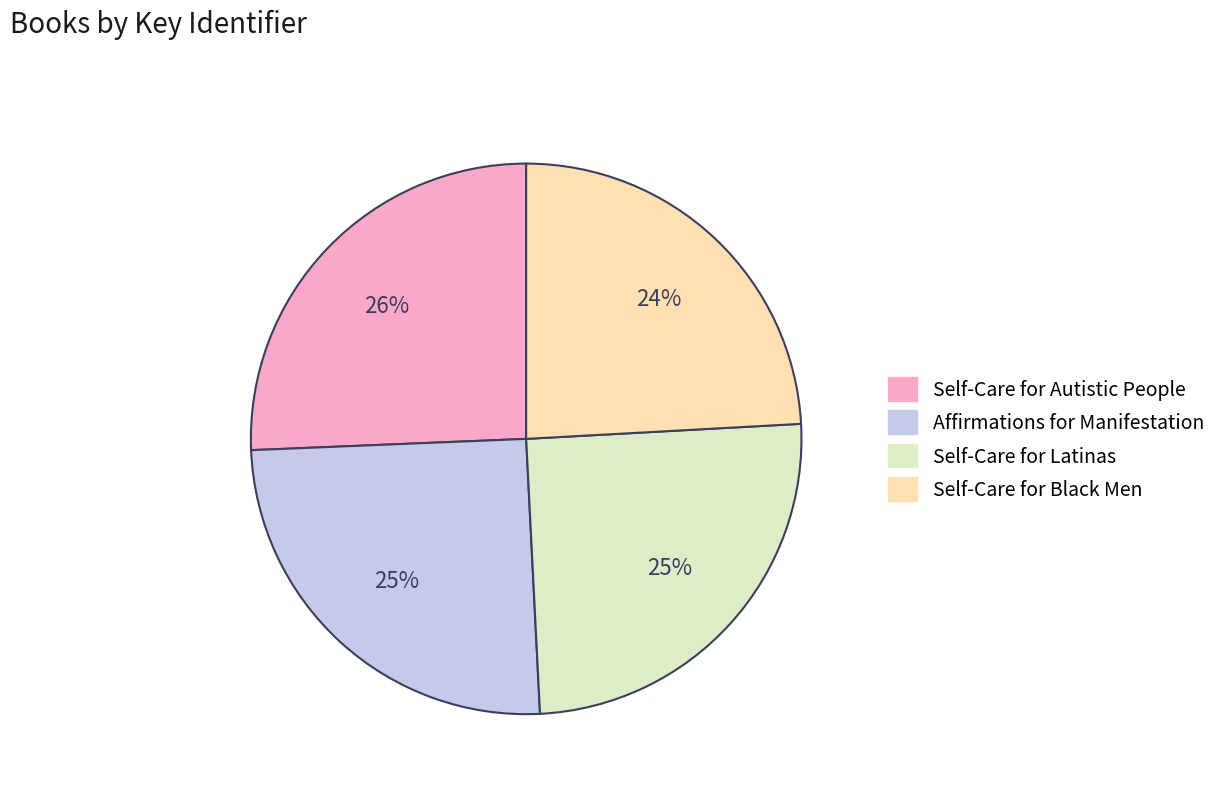

To the nearest percent, what portion does Affirmations for Manifestation represent?

25%